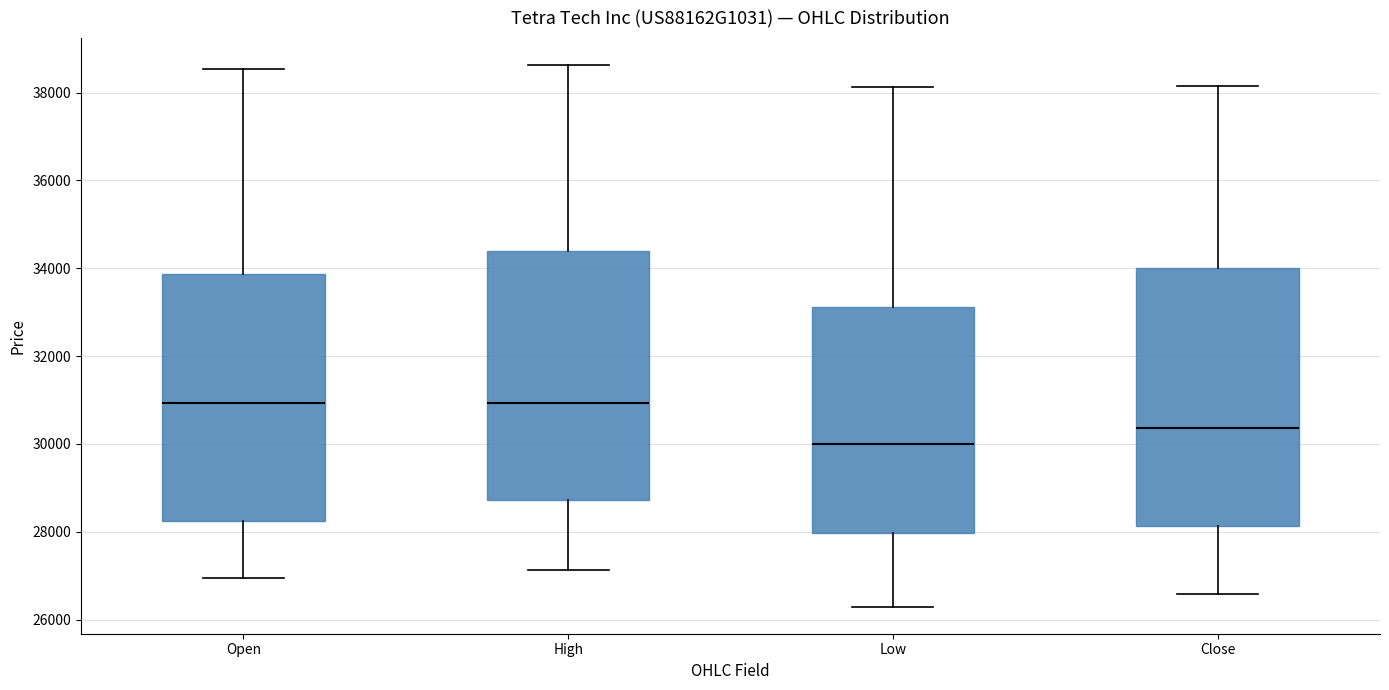

Where does the upper whisker of the box for Open end on the y-axis? The values are not printed on the chart, so give them approximately, as read against the axis.

38600